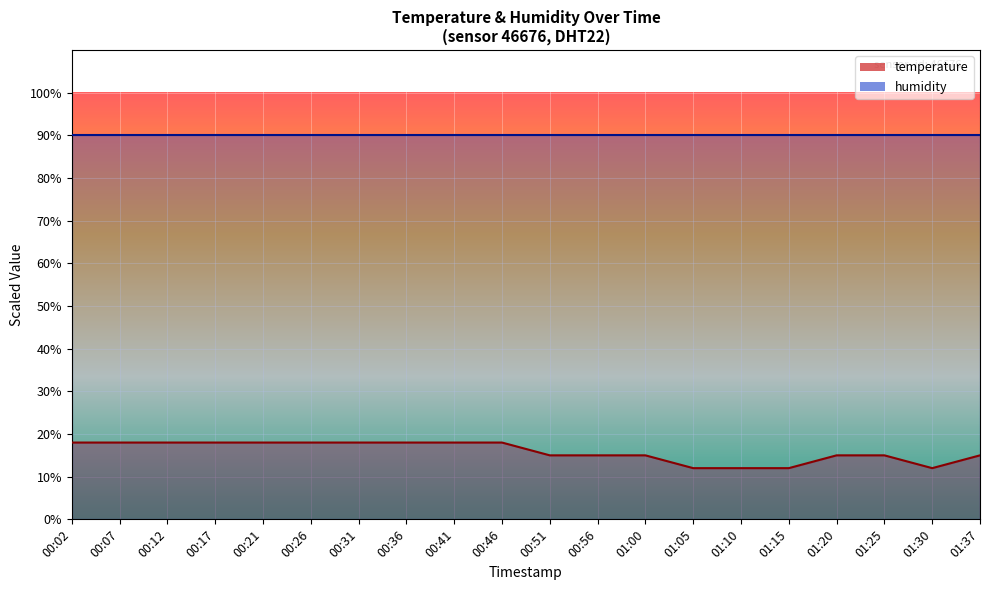

What is the label of the 2nd point from the right?

01:30